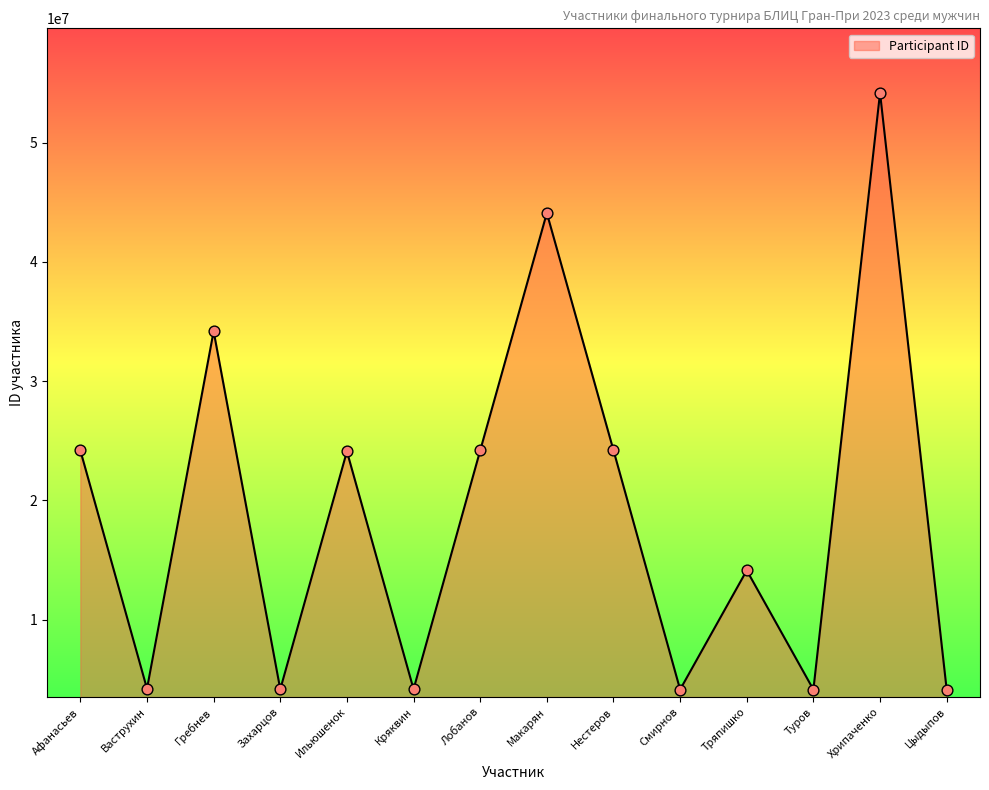

What is the change in value from Афанасьев to Макарян?

+19922126